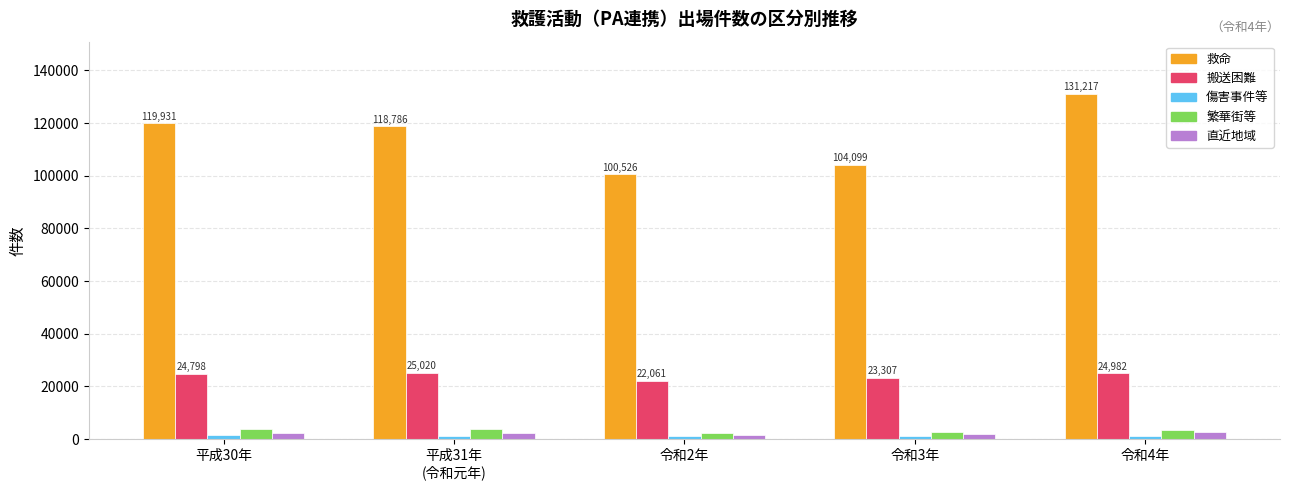

At how many categories does at least one series exceed 8504?

5